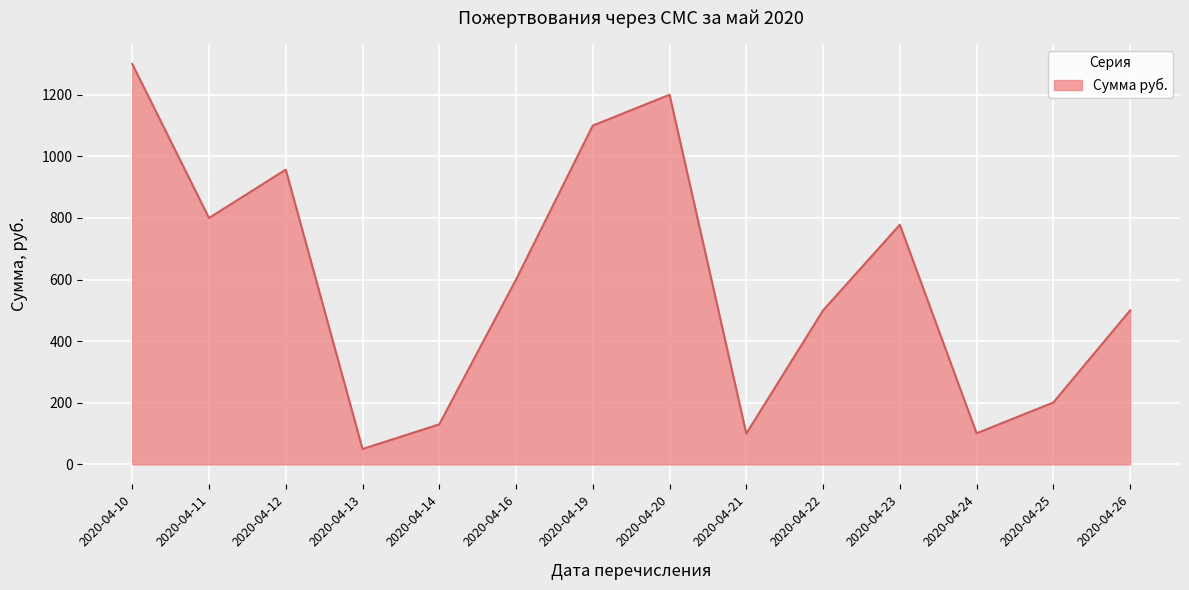

At which category does the chart reach its minimum across all series?

2020-04-13